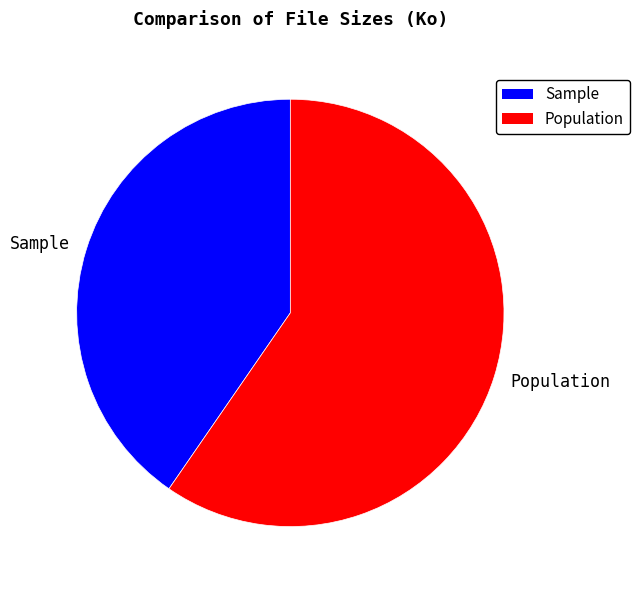

What is the largest slice in the pie chart?

Population